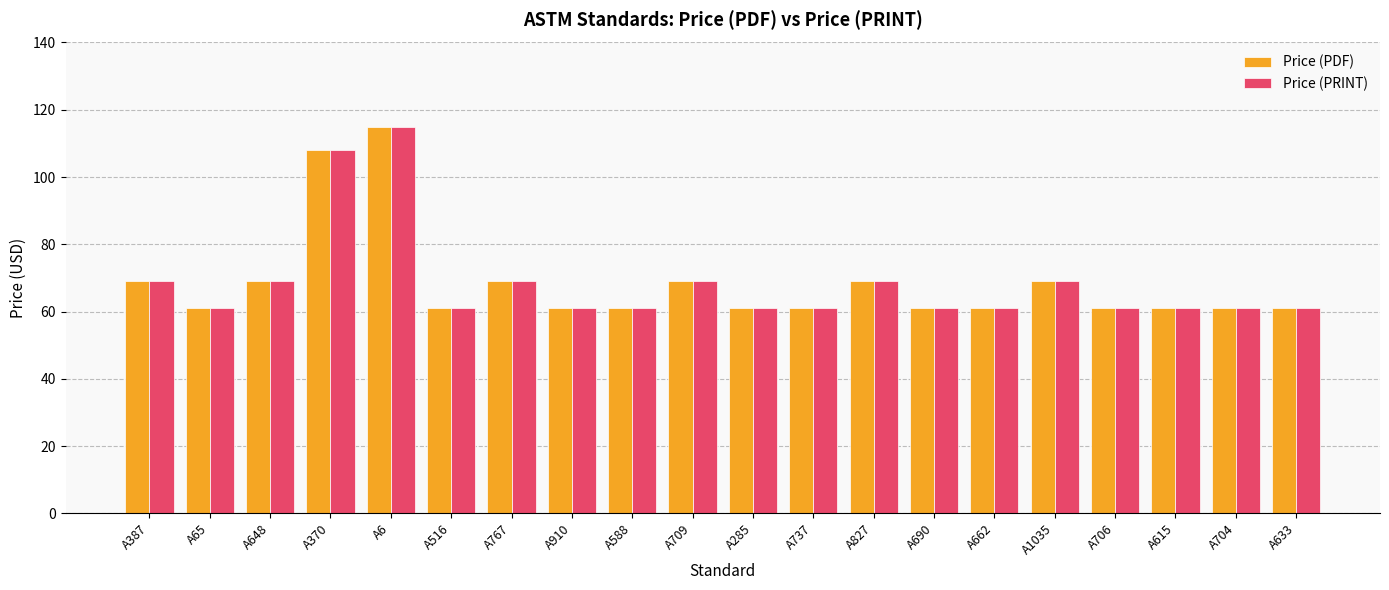

Reading left to right, transcribe all the data shown in this chart.

Price (PDF): 69	61	69	108	115	61	69	61	61	69	61	61	69	61	61	69	61	61	61	61
Price (PRINT): 69	61	69	108	115	61	69	61	61	69	61	61	69	61	61	69	61	61	61	61